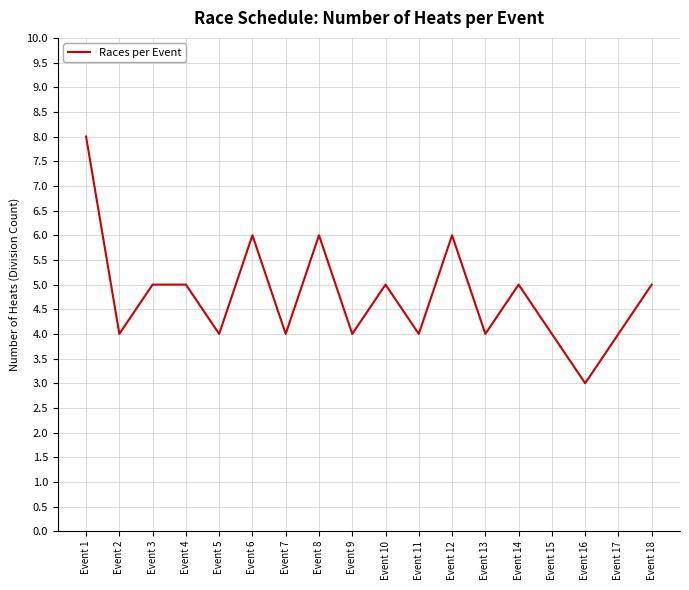

Reading right to left, what are all the values shown in this chart?

Event 18=5	Event 17=4	Event 16=3	Event 15=4	Event 14=5	Event 13=4	Event 12=6	Event 11=4	Event 10=5	Event 9=4	Event 8=6	Event 7=4	Event 6=6	Event 5=4	Event 4=5	Event 3=5	Event 2=4	Event 1=8